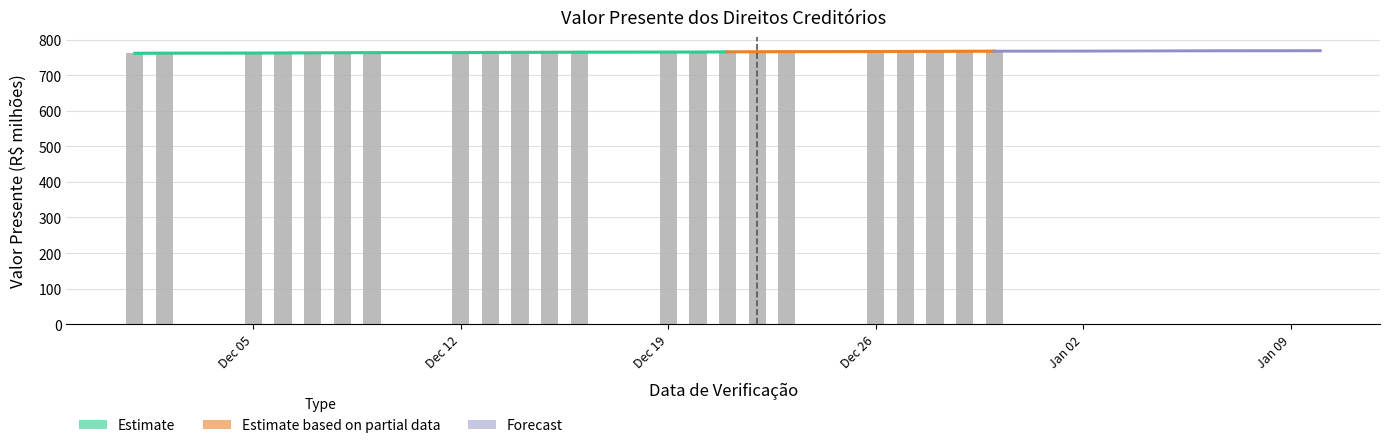

What is the value of the 11th bar from the left?

764.6